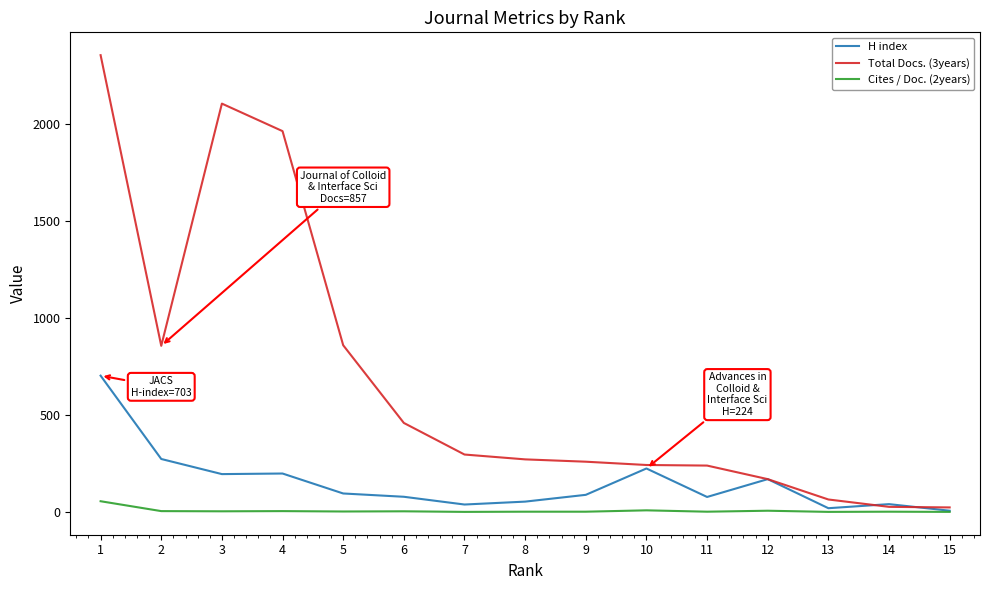

List the series in order of their peak value, highest first.

Total Docs. (3years), H index, Cites / Doc. (2years)